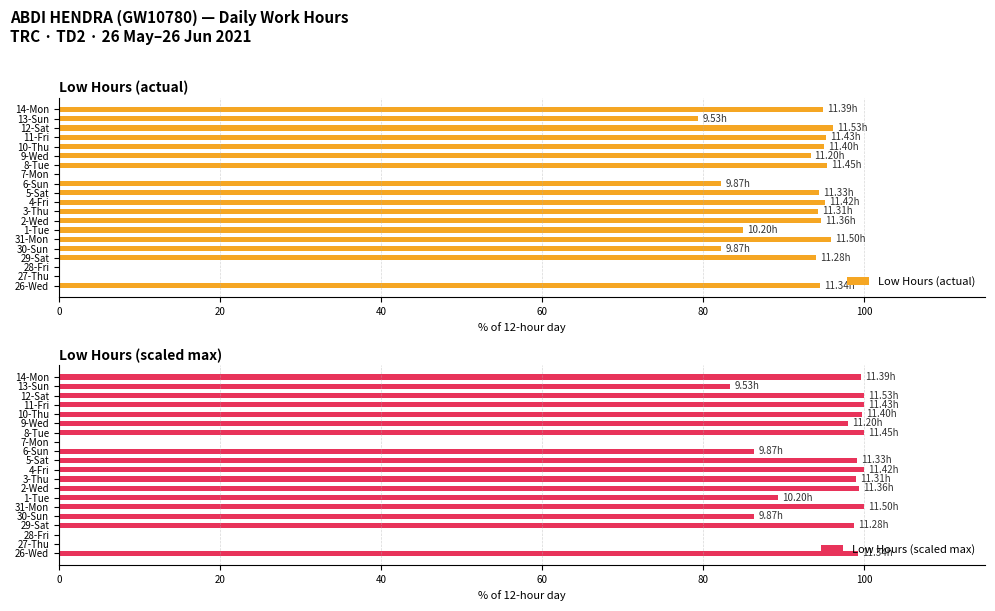

What is the difference between the Low Hours (actual) values at 31-Mon and 6-Sun?

13.6